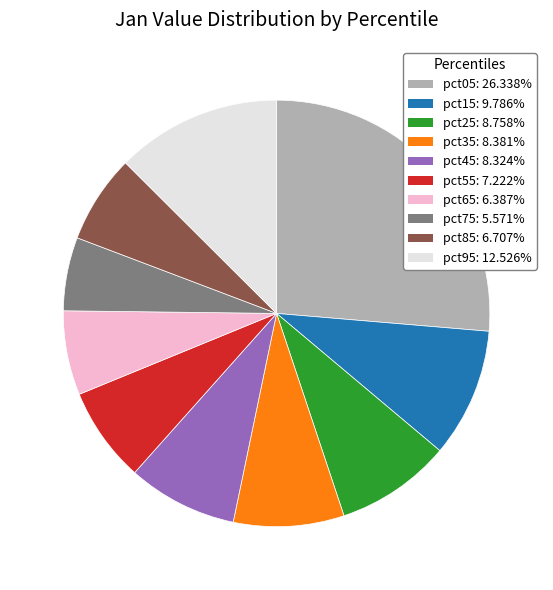

Which slice is the largest?

pct05